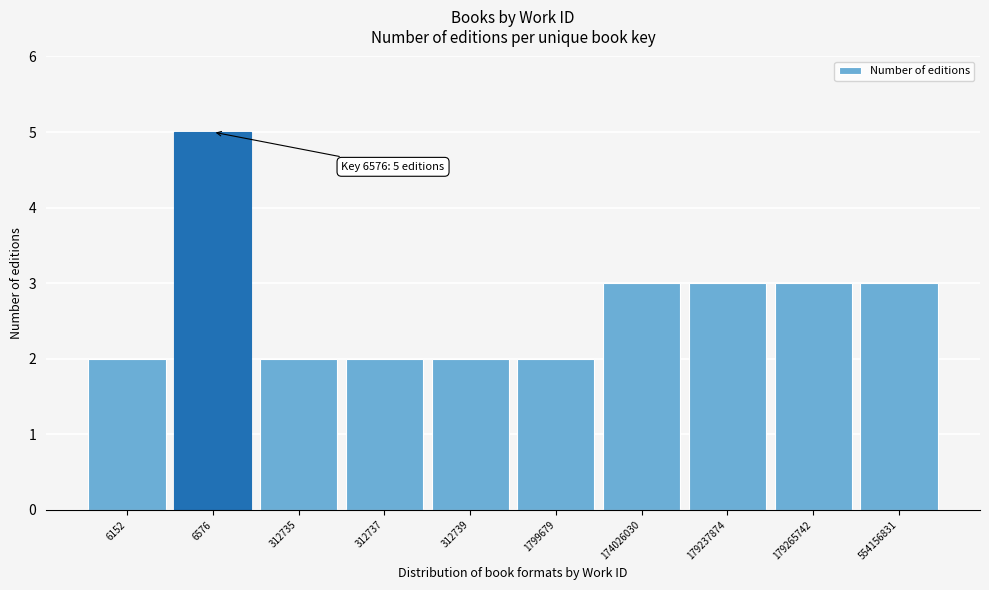

Reading left to right, what are all the values shown in this chart?

2	5	2	2	2	2	3	3	3	3